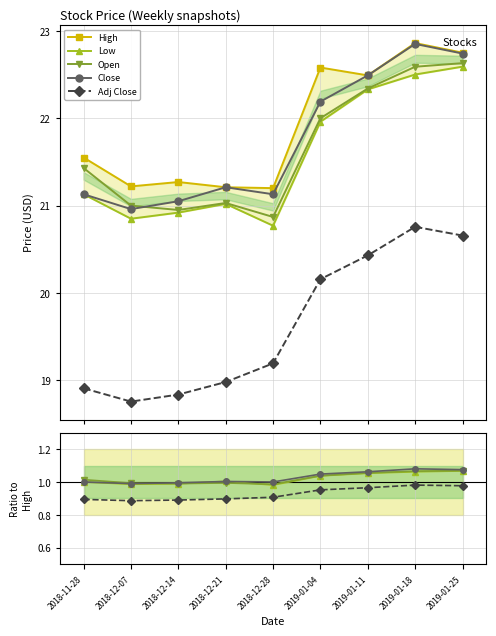

What is the lowest value of the Open series?

1.0